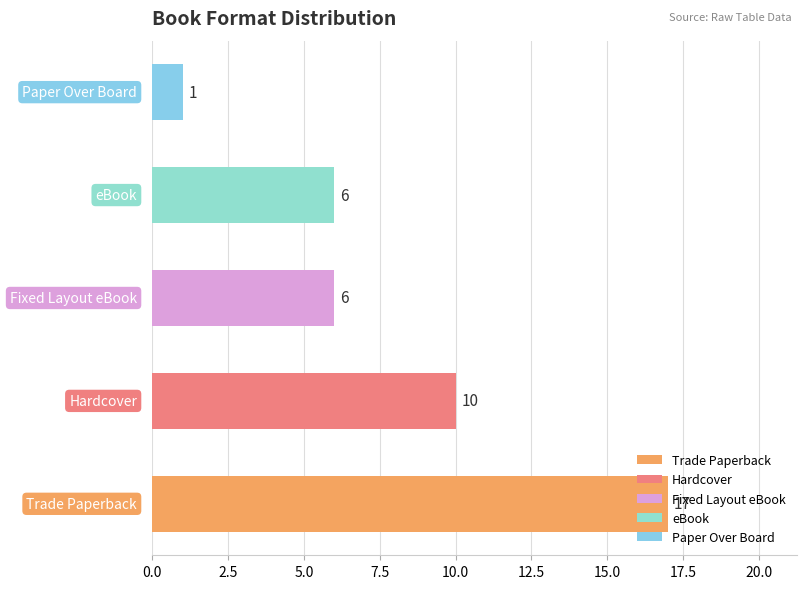

What is the difference between the second highest and second lowest values?

4